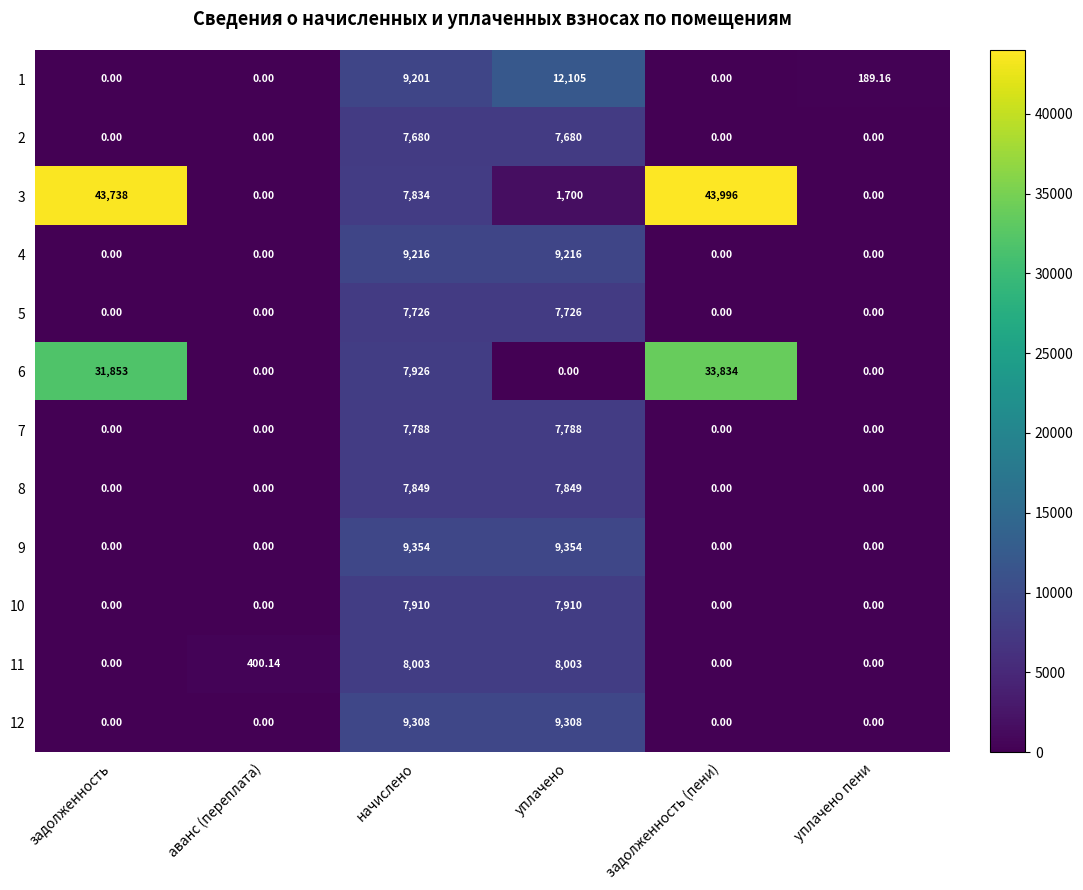

Which series changed the most between аванс (переплата) and уплачено пени?

11